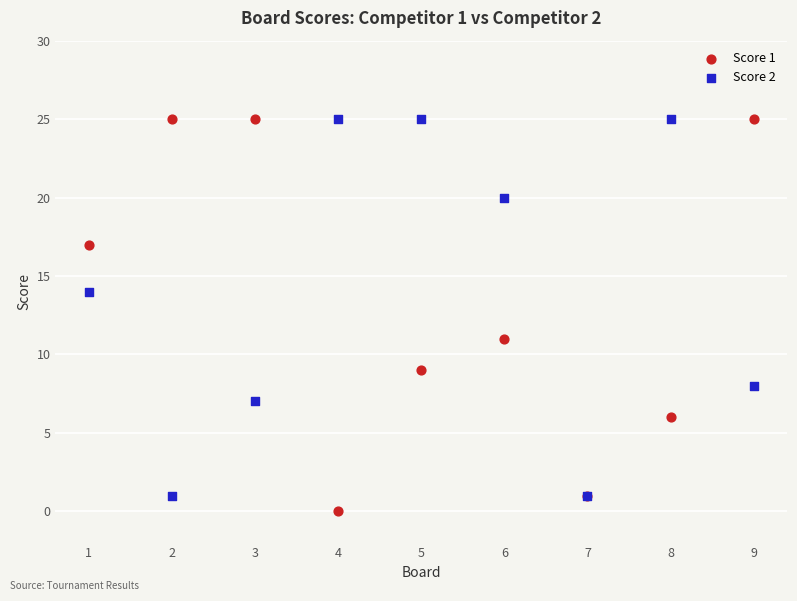

Which series has the widest spread of Y values?

Score 1